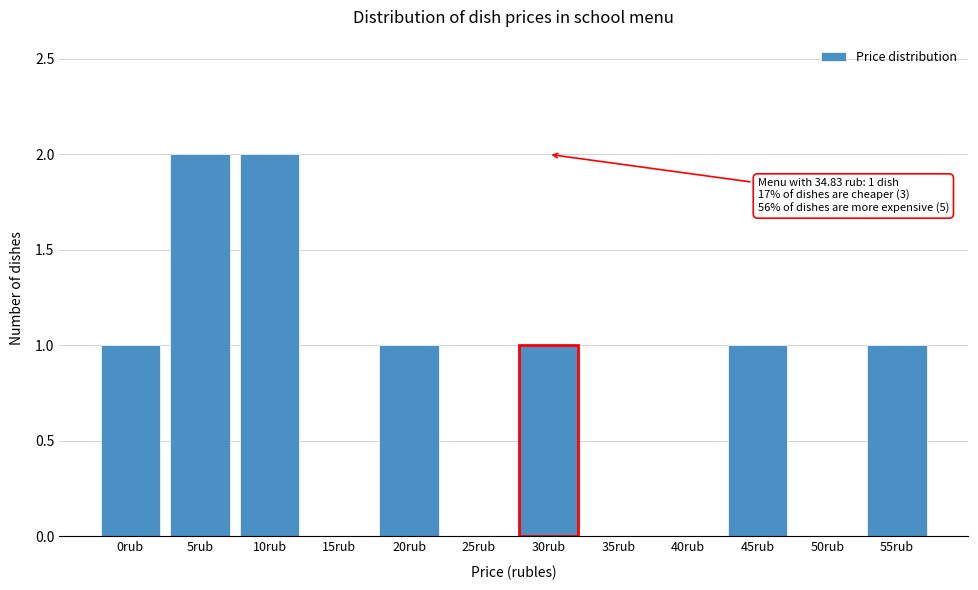

Reading right to left, what are all the values shown in this chart?

55rub=1	50rub=0	45rub=1	40rub=0	35rub=0	30rub=1	25rub=0	20rub=1	15rub=0	10rub=2	5rub=2	0rub=1